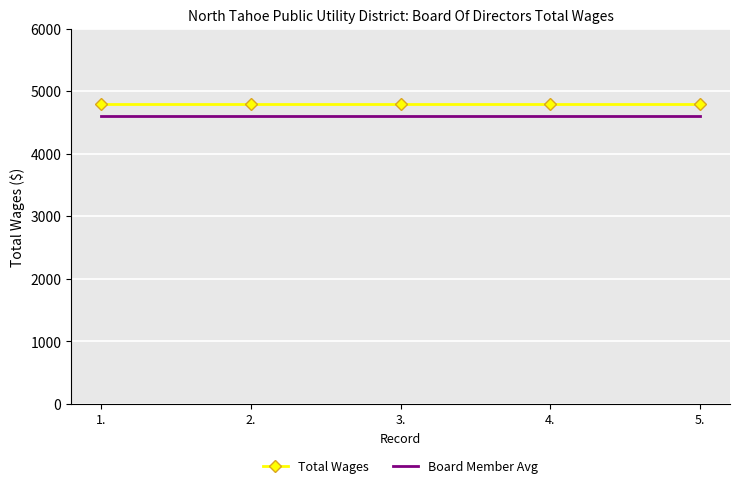

The value of Board Member Avg at 3. is 4600. True or false?

True